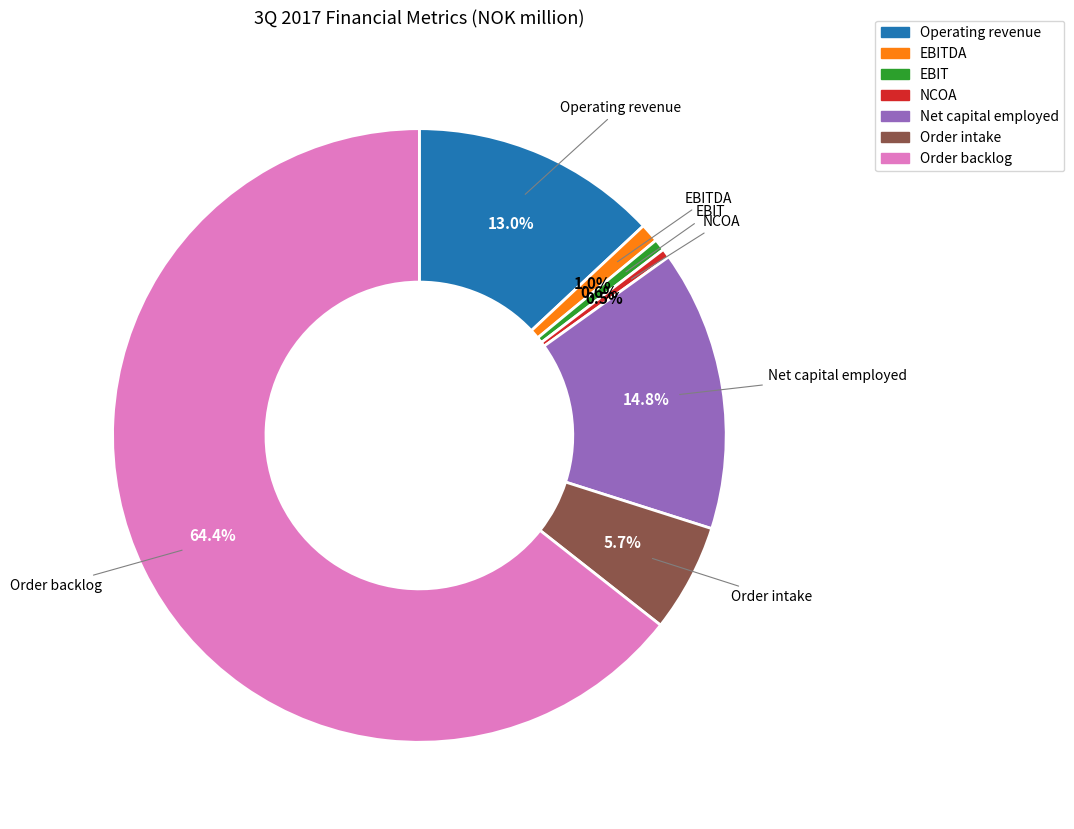

Is there any slice that represents more than half of the pie?

Yes